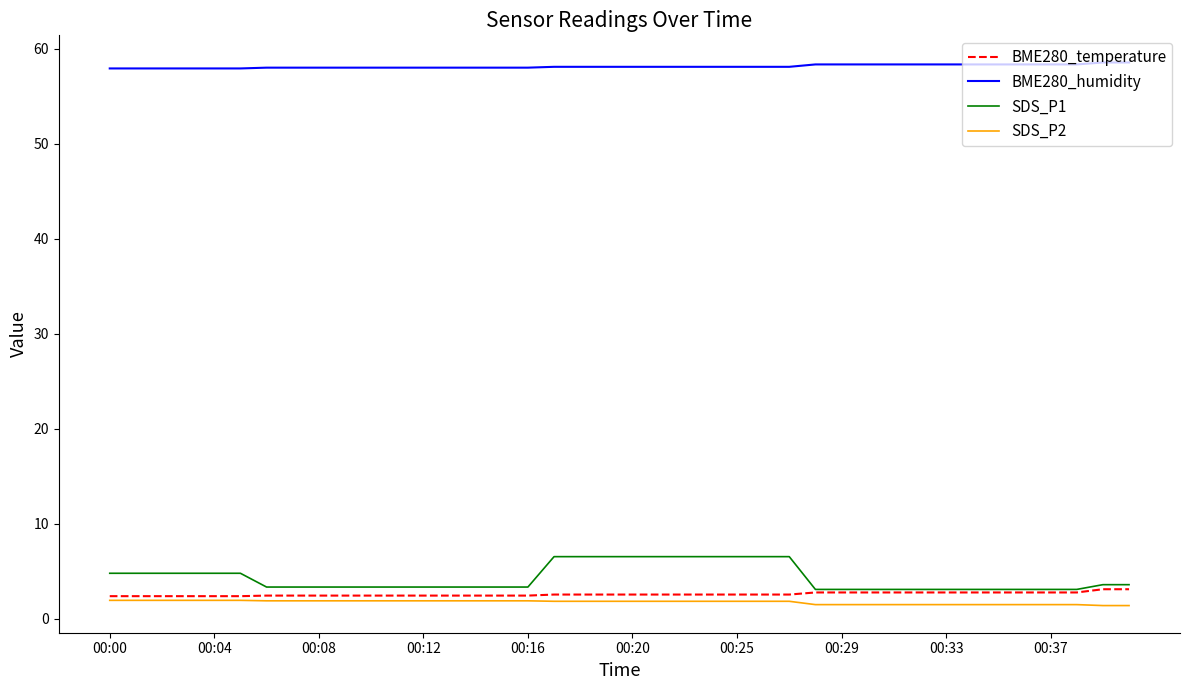

True or false: BME280_temperature and BME280_humidity intersect in this chart.

False